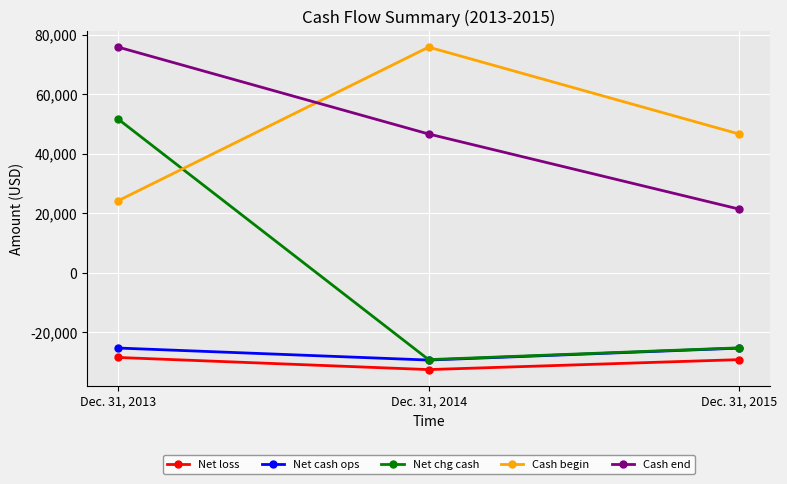

Does the chart display data point markers on the line(s)?

Yes